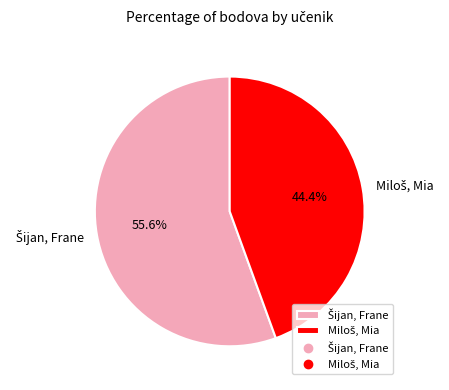

Count the number of slices in the pie.

2